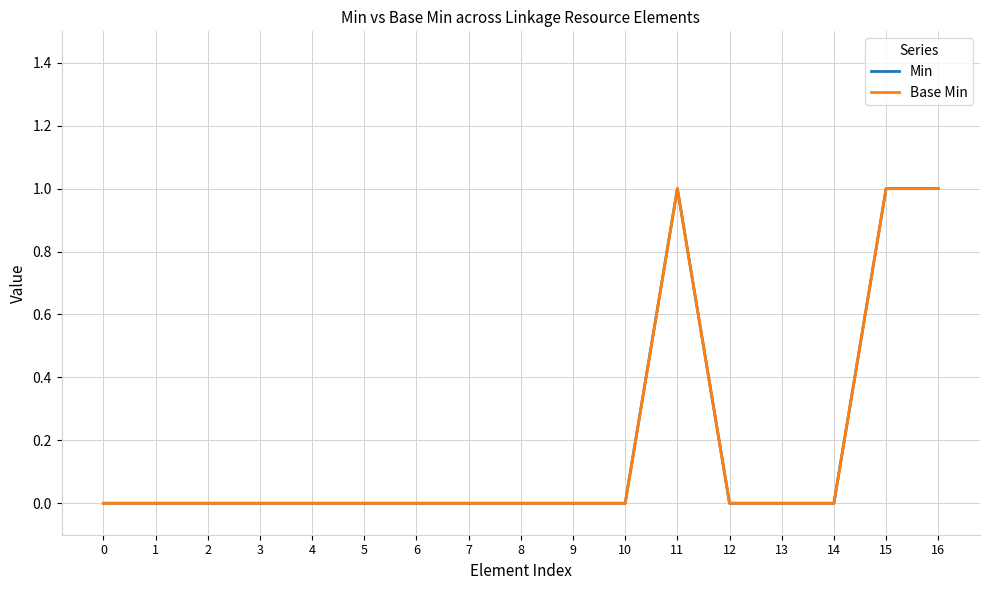

Between 6 and 3, which is larger?

6